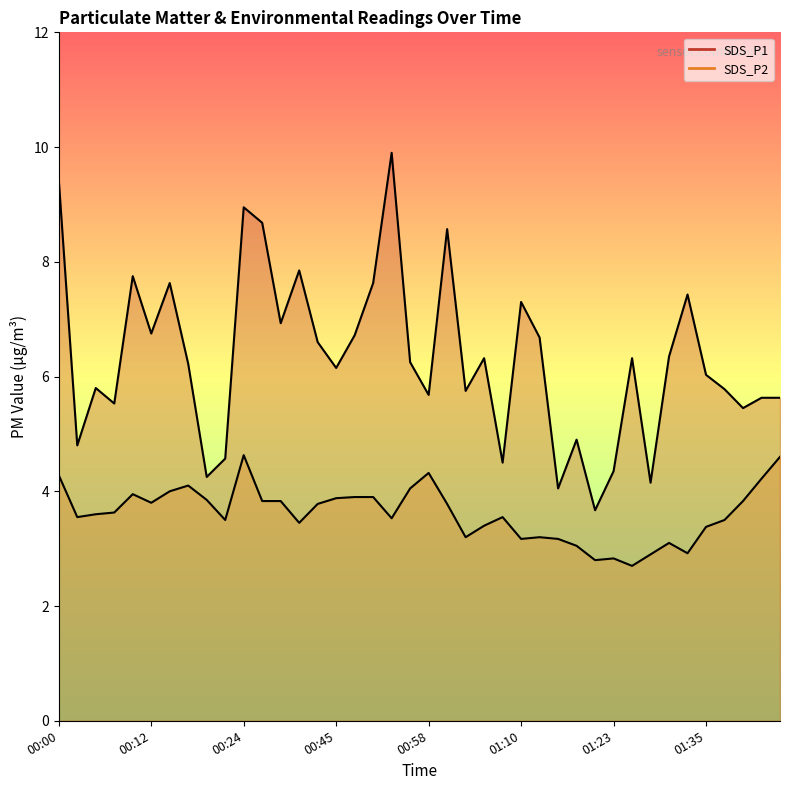

Reading left to right, extract all data points from this chart.

SDS_P1: 9.4	4.8	5.8	5.5	7.8	6.8	7.6	6.2	4.2	4.6	8.9	8.7	6.9	7.8	6.6	6.2	6.7	7.6	9.9	6.2	5.7	8.6	5.8	6.3	4.5	7.3	6.7	4.0	4.9	3.7	4.3	6.3	4.2	6.3	7.4	6.0	5.8	5.5	5.6	5.6
SDS_P2: 4.3	3.5	3.6	3.6	4.0	3.8	4.0	4.1	3.9	3.5	4.6	3.8	3.8	3.5	3.8	3.9	3.9	3.9	3.5	4.0	4.3	3.8	3.2	3.4	3.5	3.2	3.2	3.2	3.0	2.8	2.8	2.7	2.9	3.1	2.9	3.4	3.5	3.8	4.2	4.6